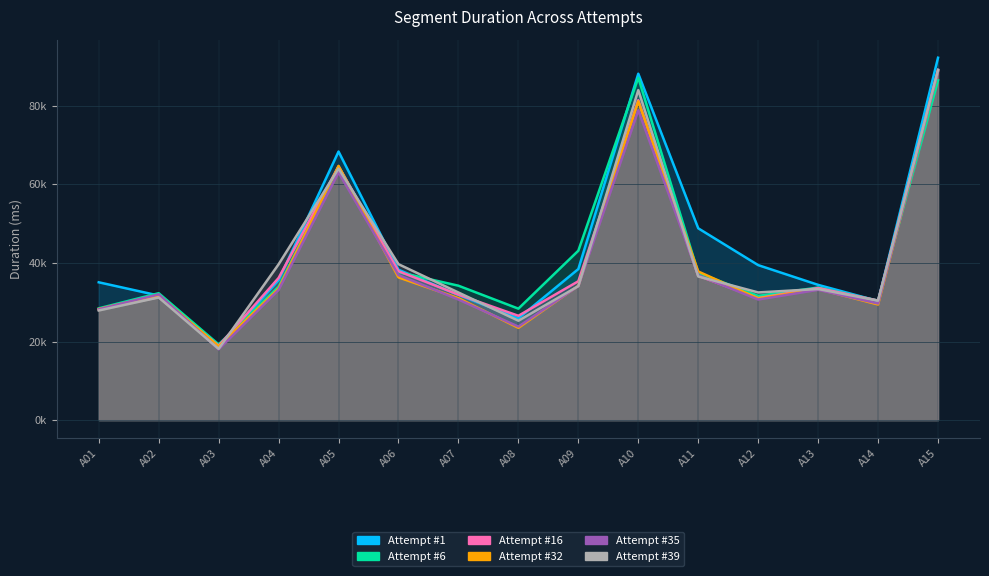

Which series has the largest total across all categories?

Attempt #1